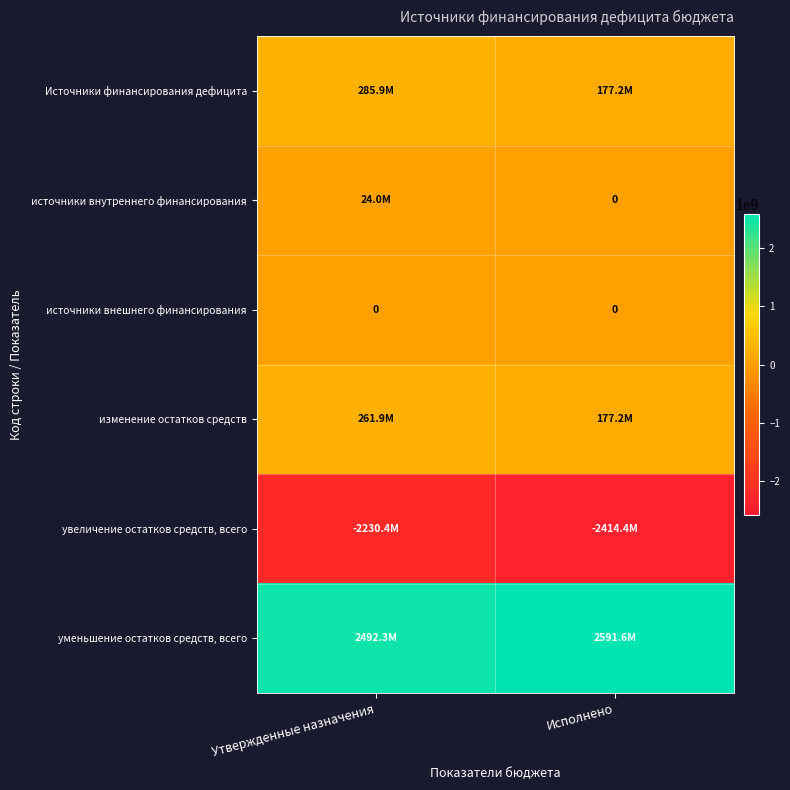

How many series are shown in this chart?

6